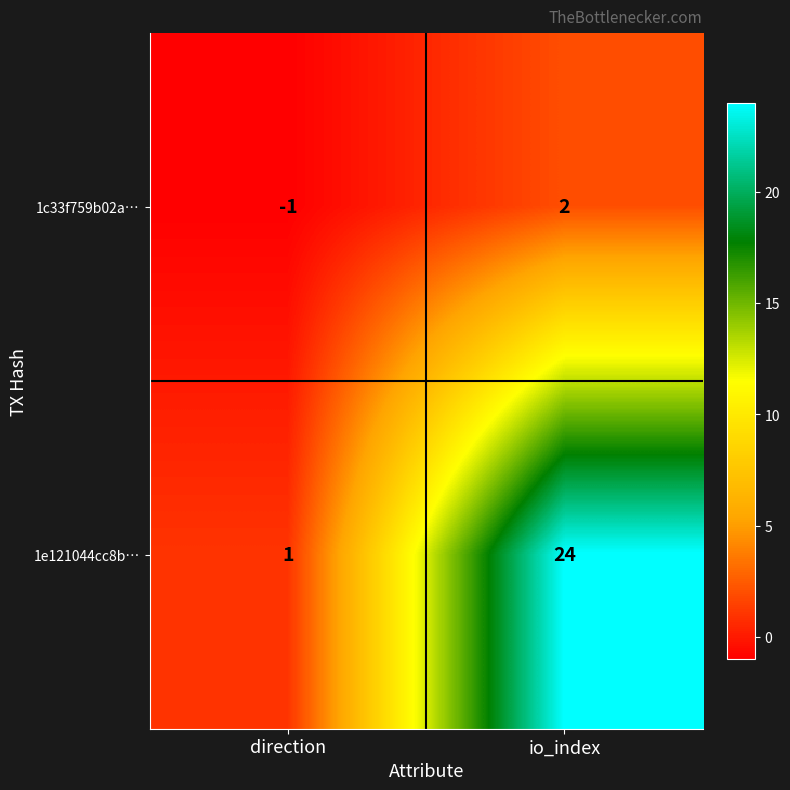

True or false: 1e121044cc8b… has a value of 14 at io_index.

False